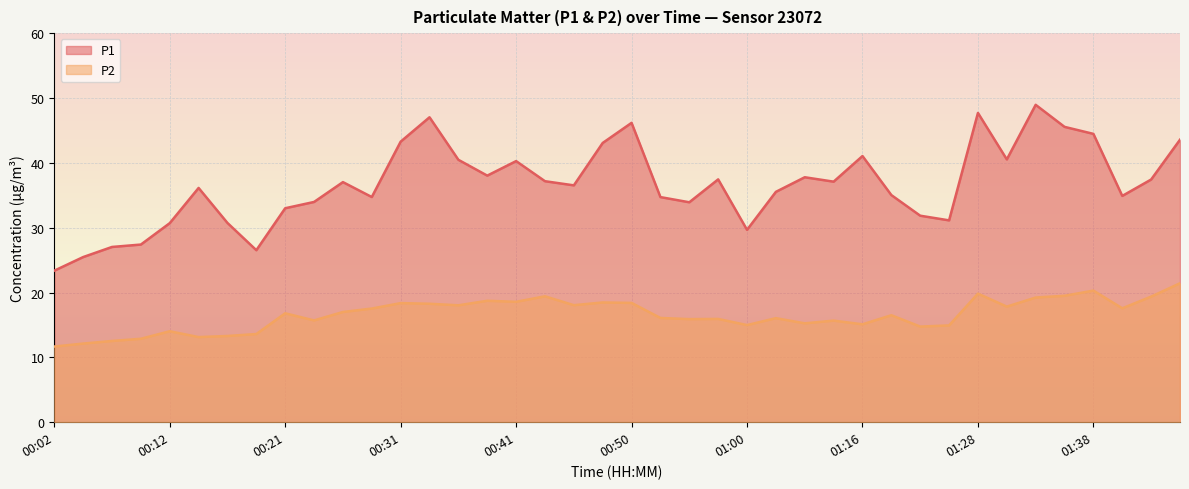

True or false: P2 and P1 intersect in this chart.

False